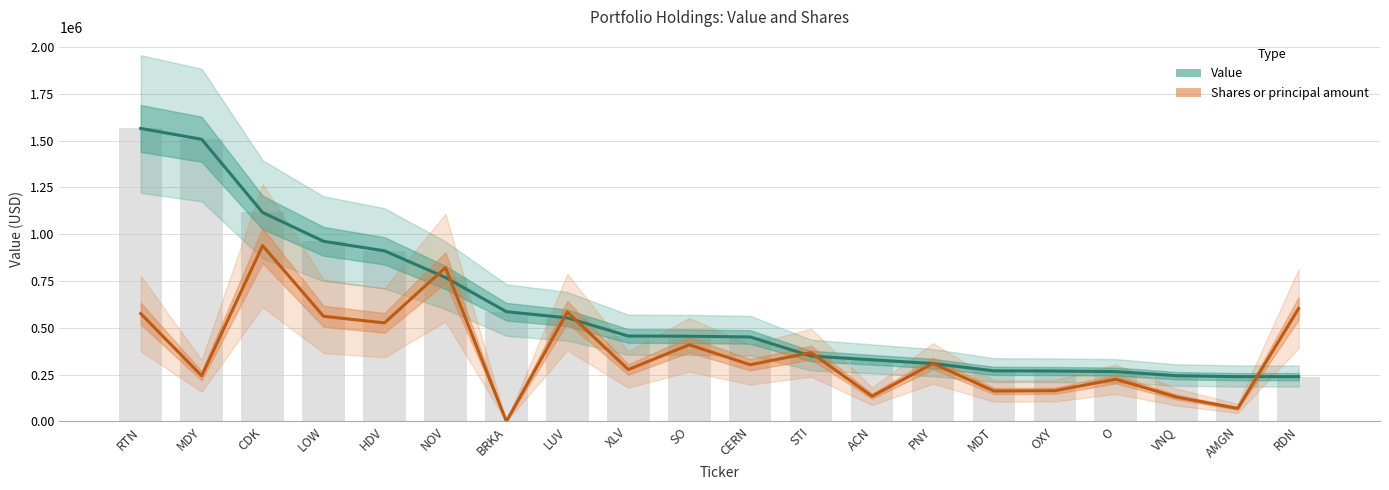

What is the label of the 9th bar from the right?

STI